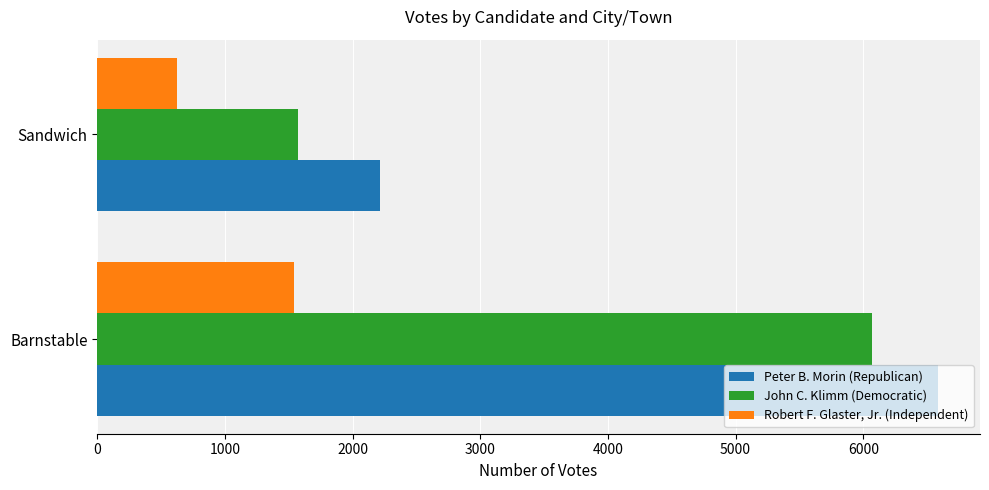

What is the sum of the John C. Klimm (Democratic) values at Barnstable and Sandwich?

7638